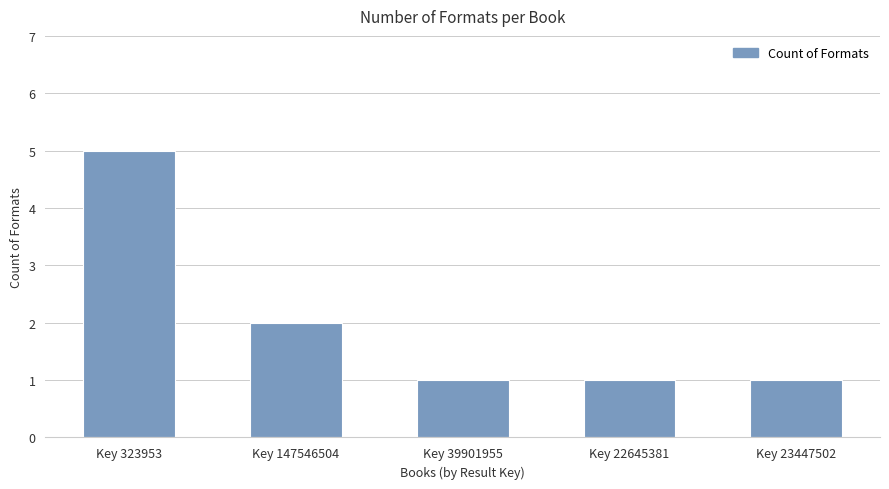

What is the sum of all values?

10